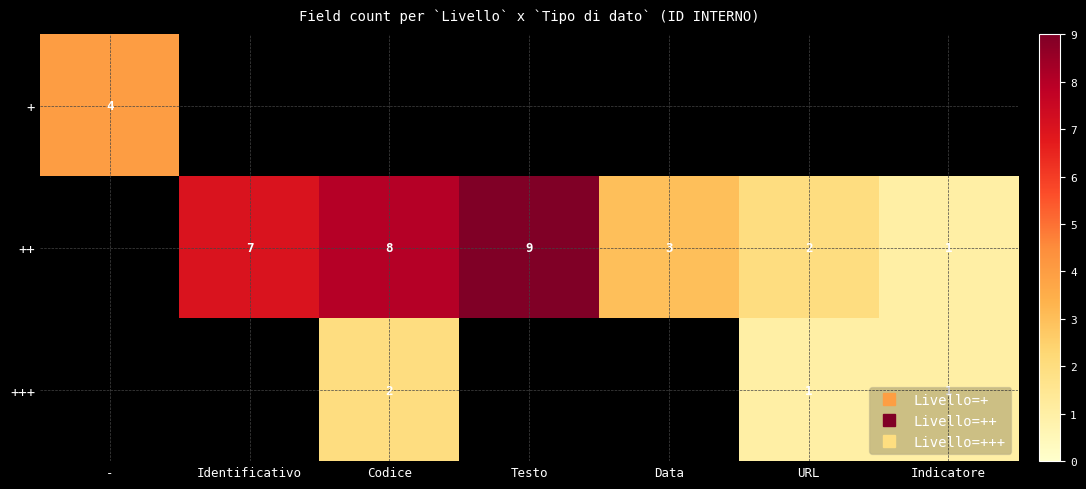

Count the number of categories in the chart.

7